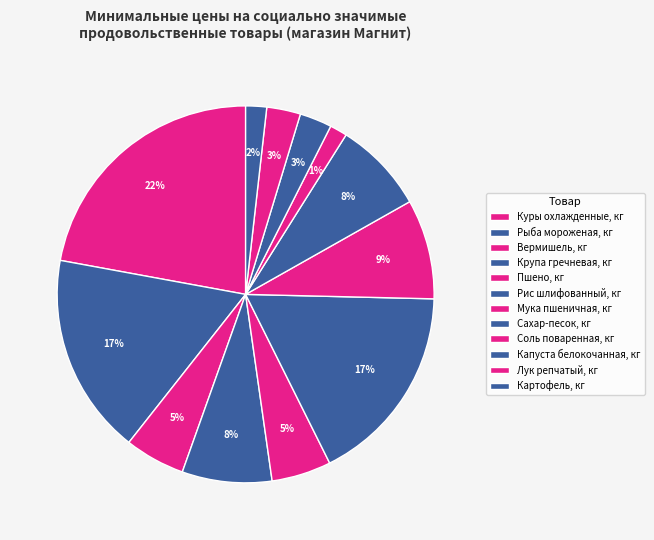

Count the number of slices in the pie.

12